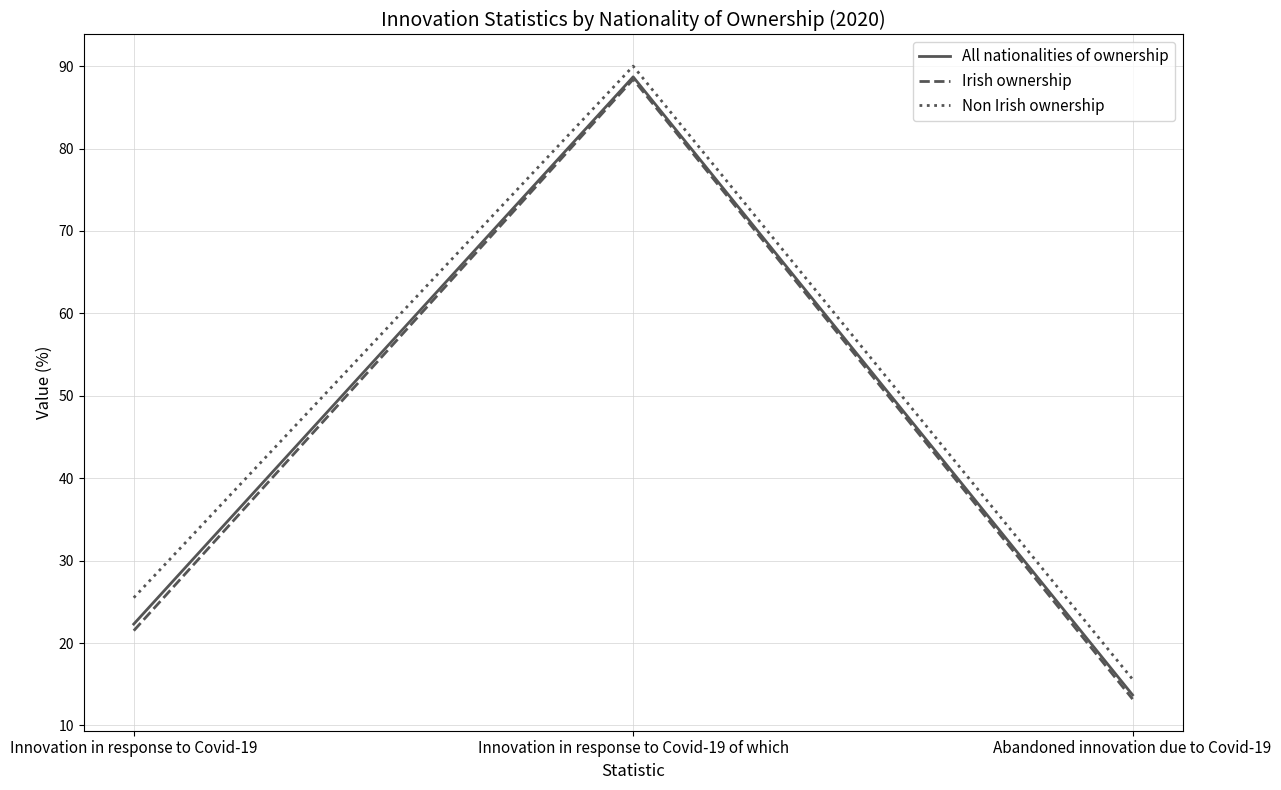

The All nationalities of ownership series shows 45.8 at Innovation in response to Covid-19 of which. True or false?

False